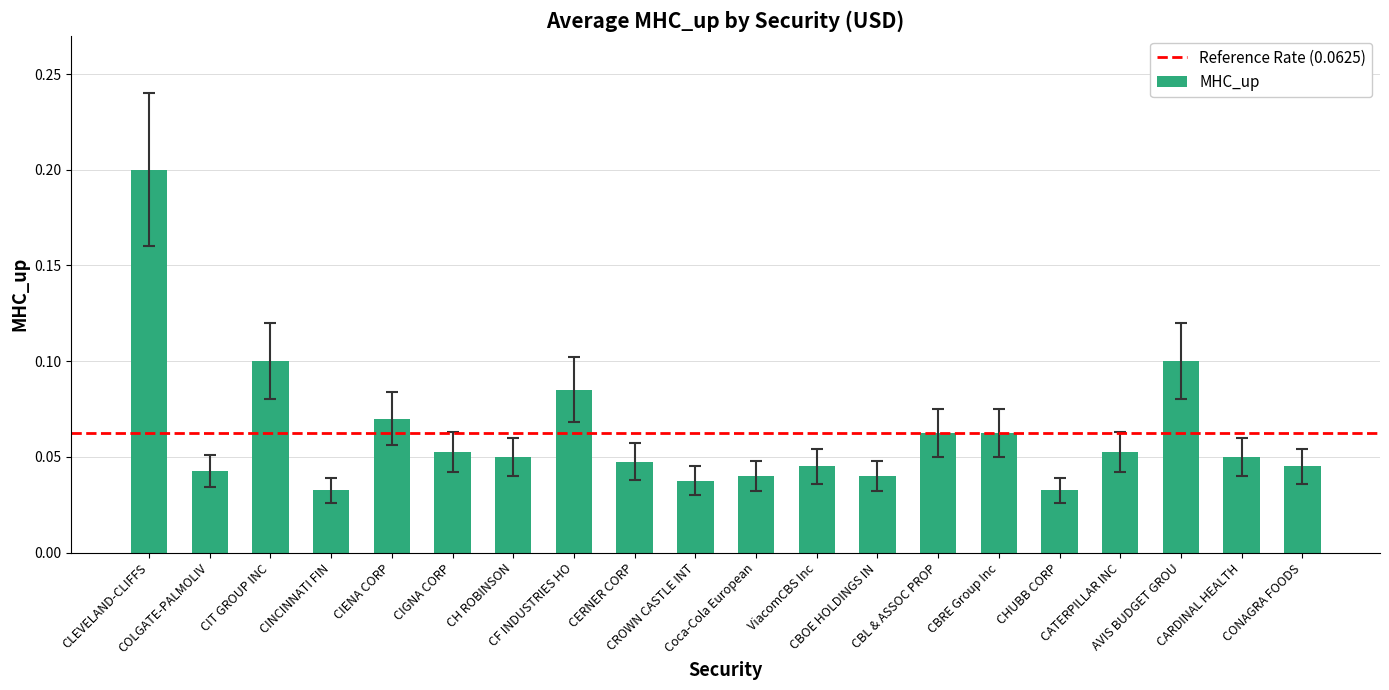

What position from the left is CERNER CORP?

9